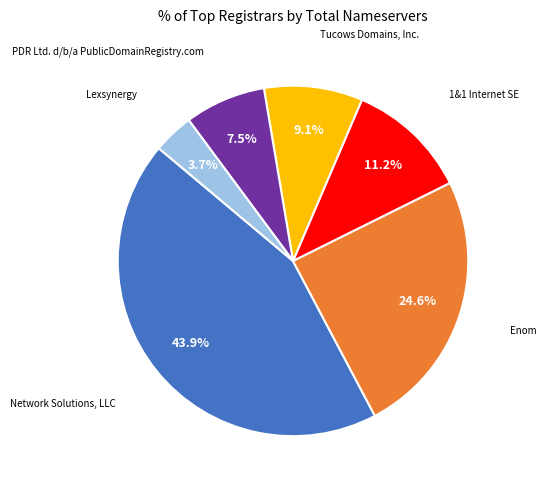

How many slices are in this pie chart?

6